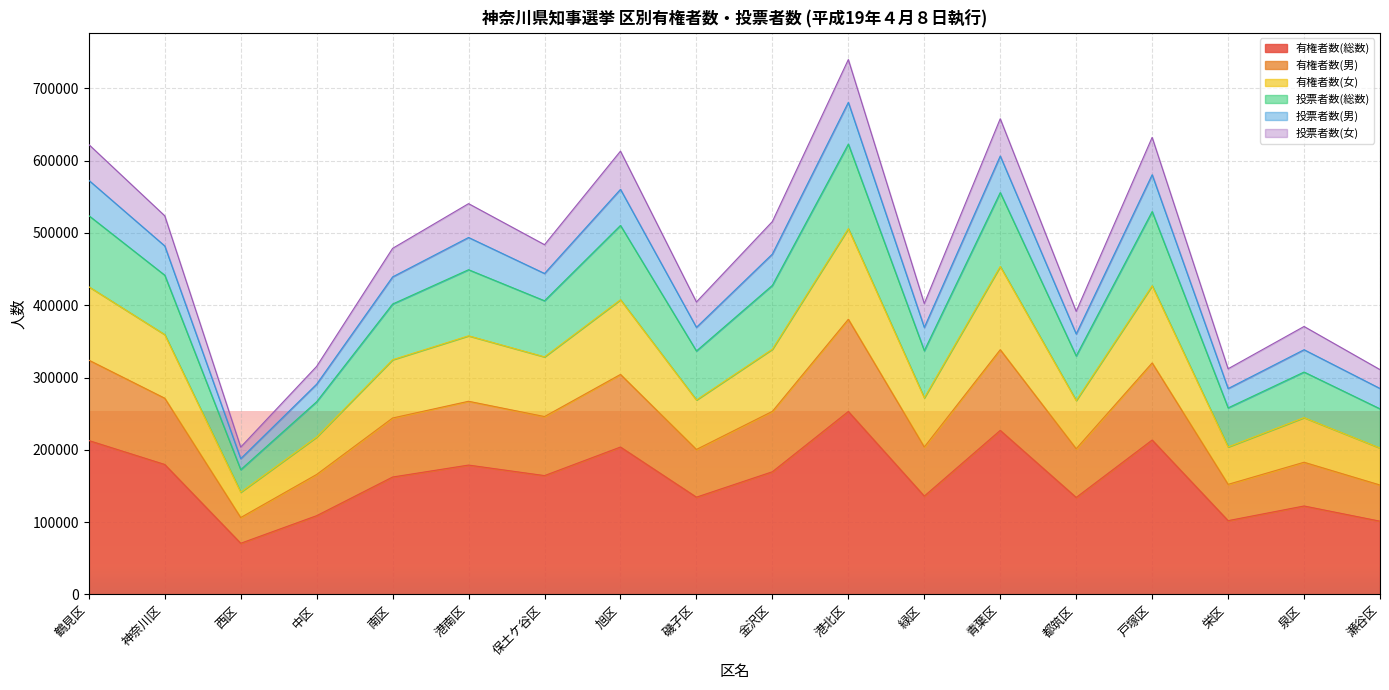

Is it true that 有権者数(総数) equals 135942 at 緑区?

True